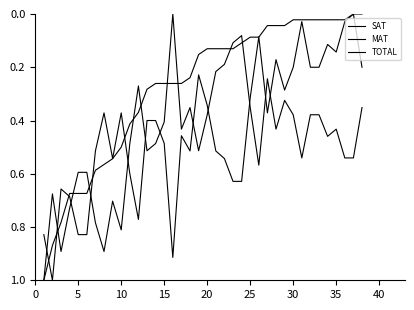

In SAT, how many points are higher than both neighbors (excluding endpoints)?

8